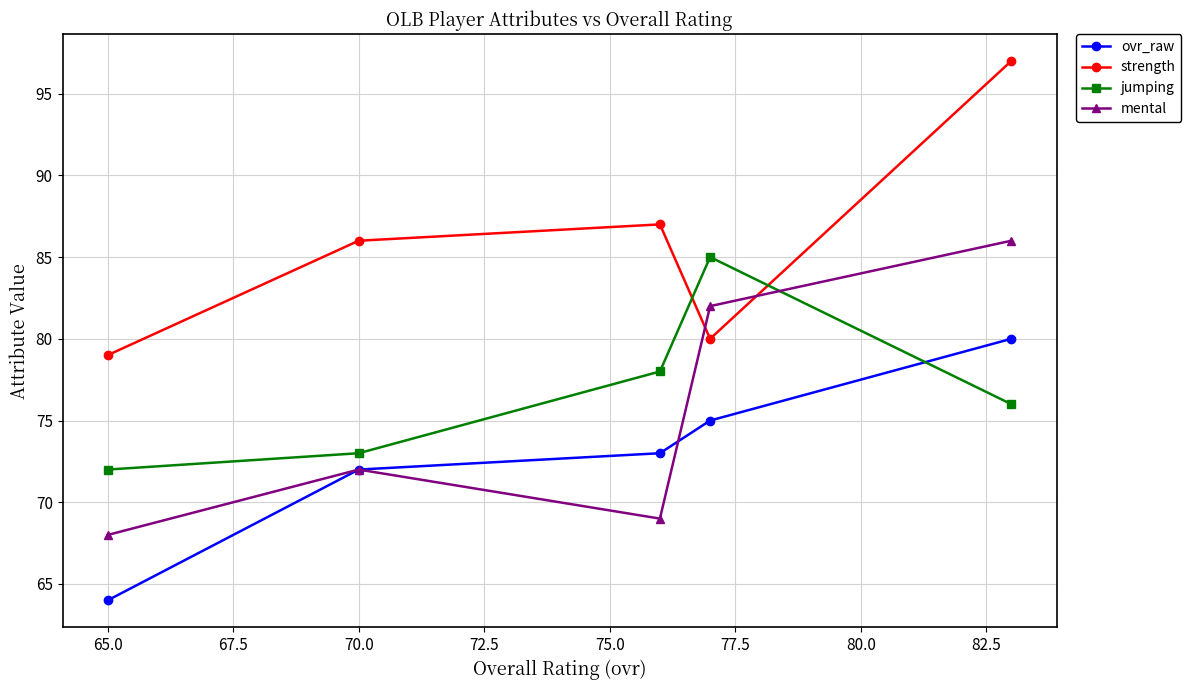

At which category does the chart reach its minimum across all series?

65.0